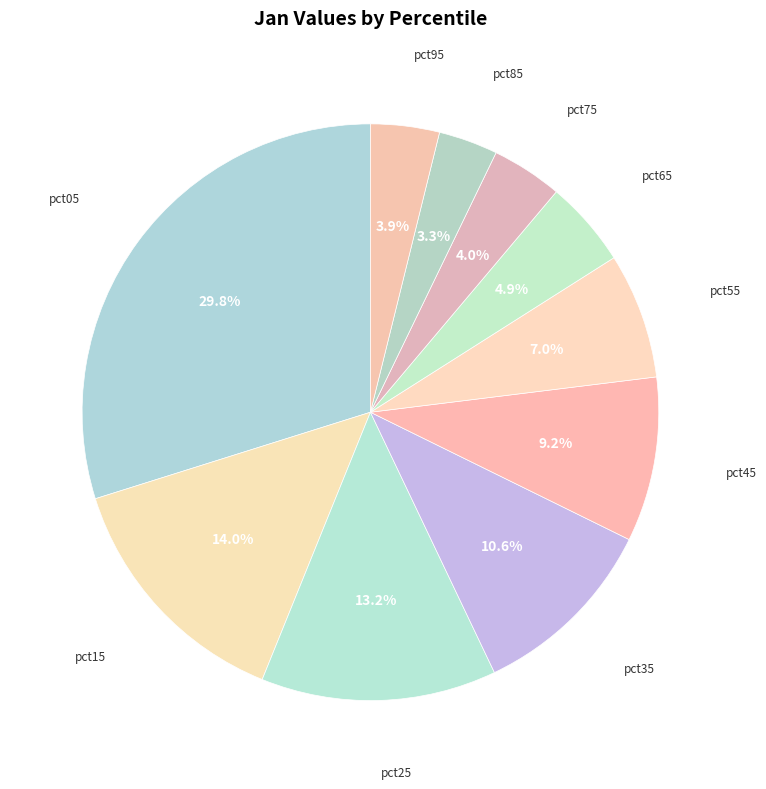

What portion of the pie excludes pct85?

96.7%